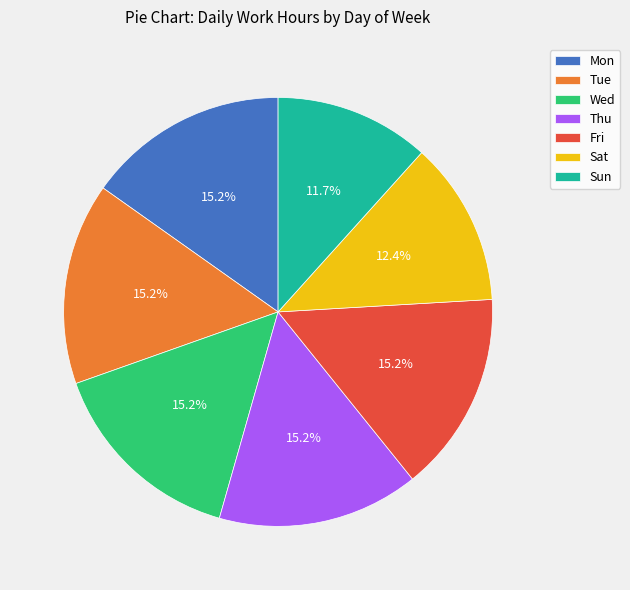

Do Fri and Mon together represent more than half of the pie?

No